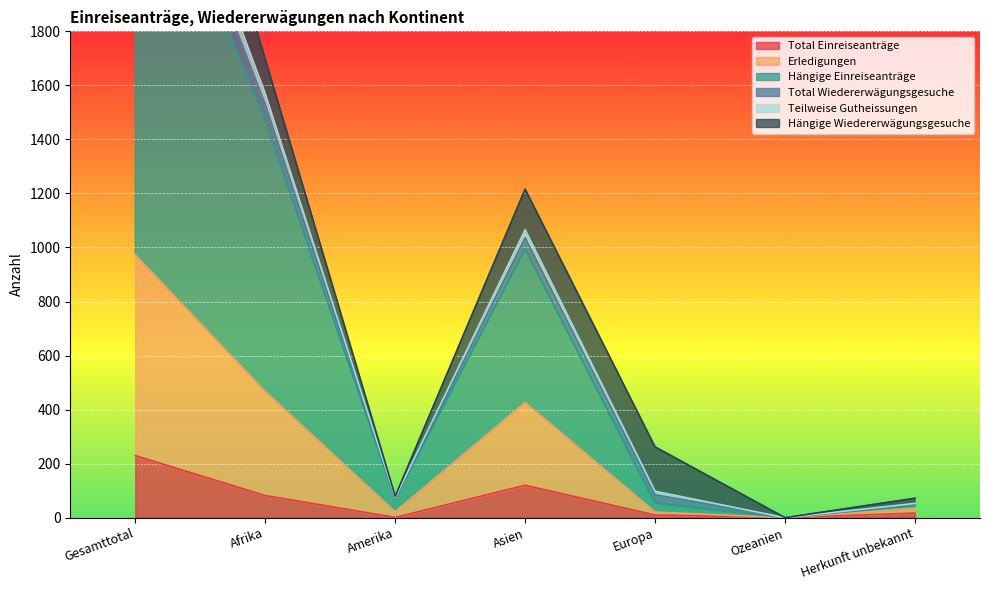

Which series has the largest range (max minus min)?

Total Wiedererwägungsgesuche